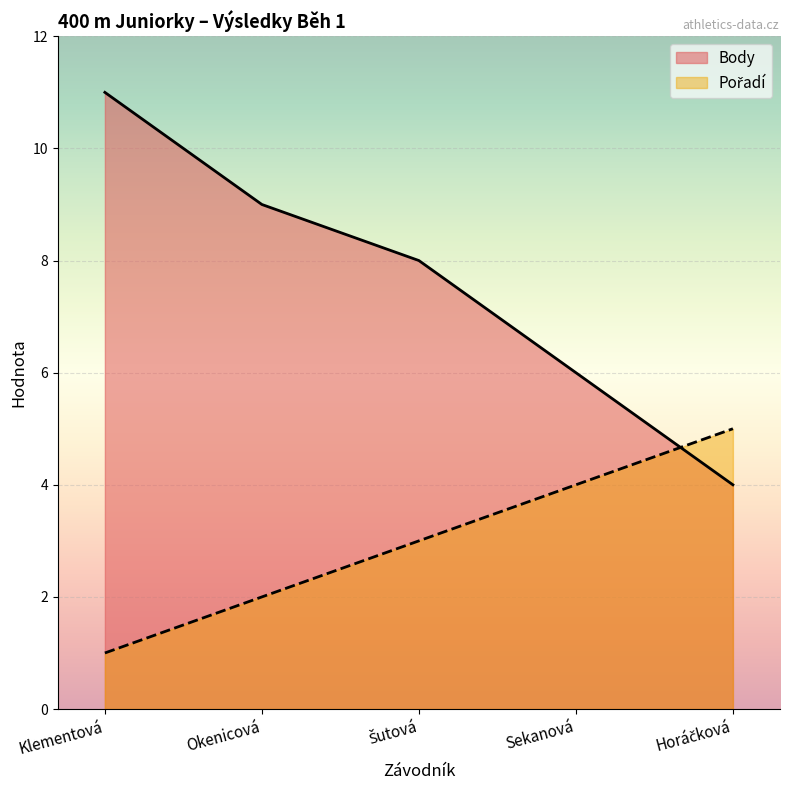

Which category has the highest value in the Pořadí series?

Horáčková